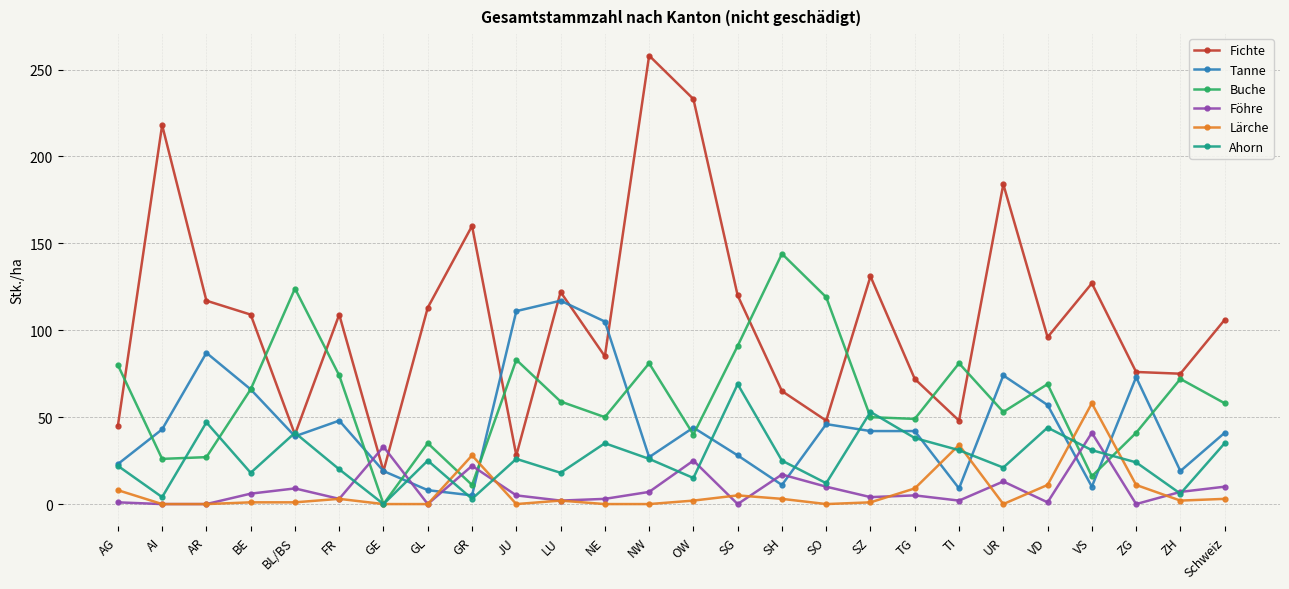

Where is the first local minimum for Fichte?

BL/BS